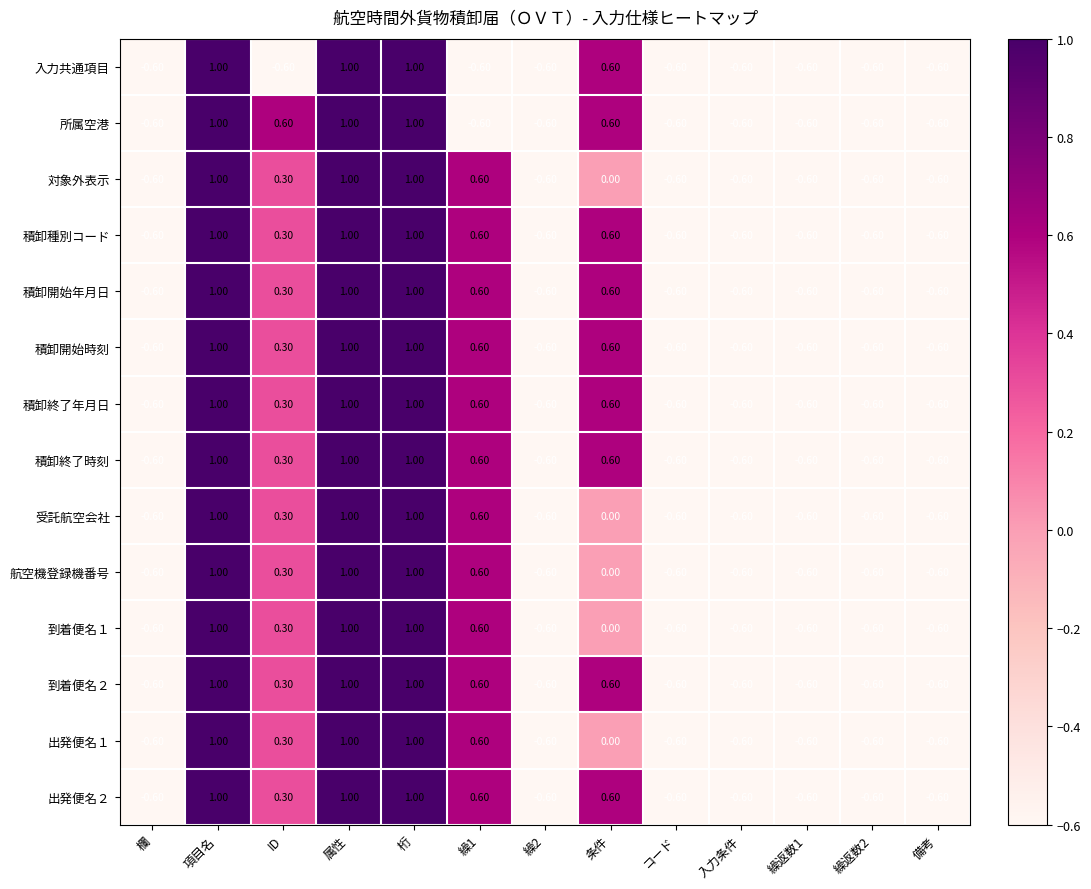

What is the sum of all 対象外表示 values?

-0.3